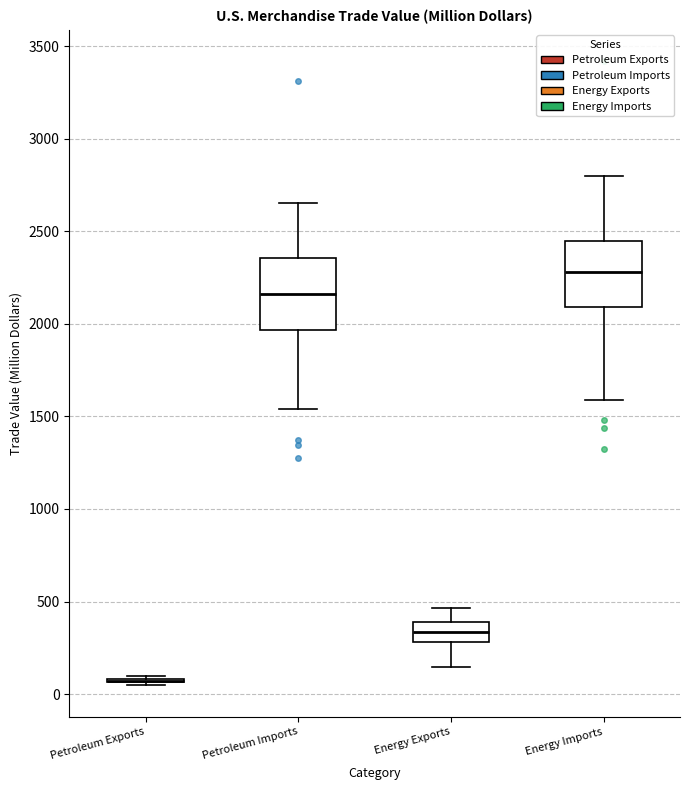

Reading left to right, read every box against the y-axis: the position of its median line, the range the box covers, and the ends of its whiskers. The values are not printed on the chart, so give them approximately, as read against the axis.

Petroleum Exports: box collapsed to a line at 50, whiskers 50 to 100
Petroleum Imports: median 2150, box 1950 to 2350, whiskers 1550 to 2650
Energy Exports: median 350, box 300 to 400, whiskers 150 to 450
Energy Imports: median 2300, box 2100 to 2450, whiskers 1600 to 2800